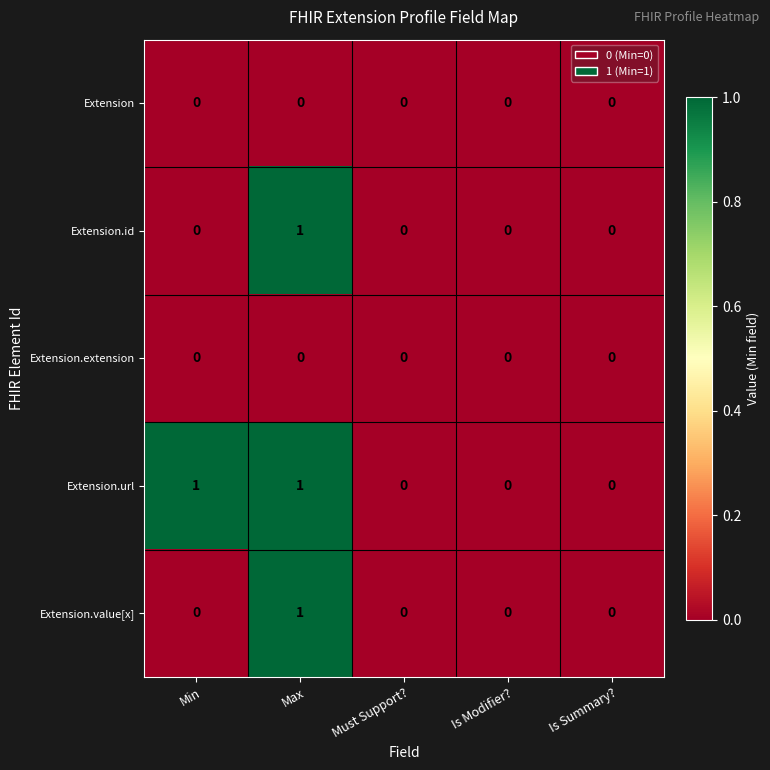

Which series has the largest total across all categories?

Extension.url